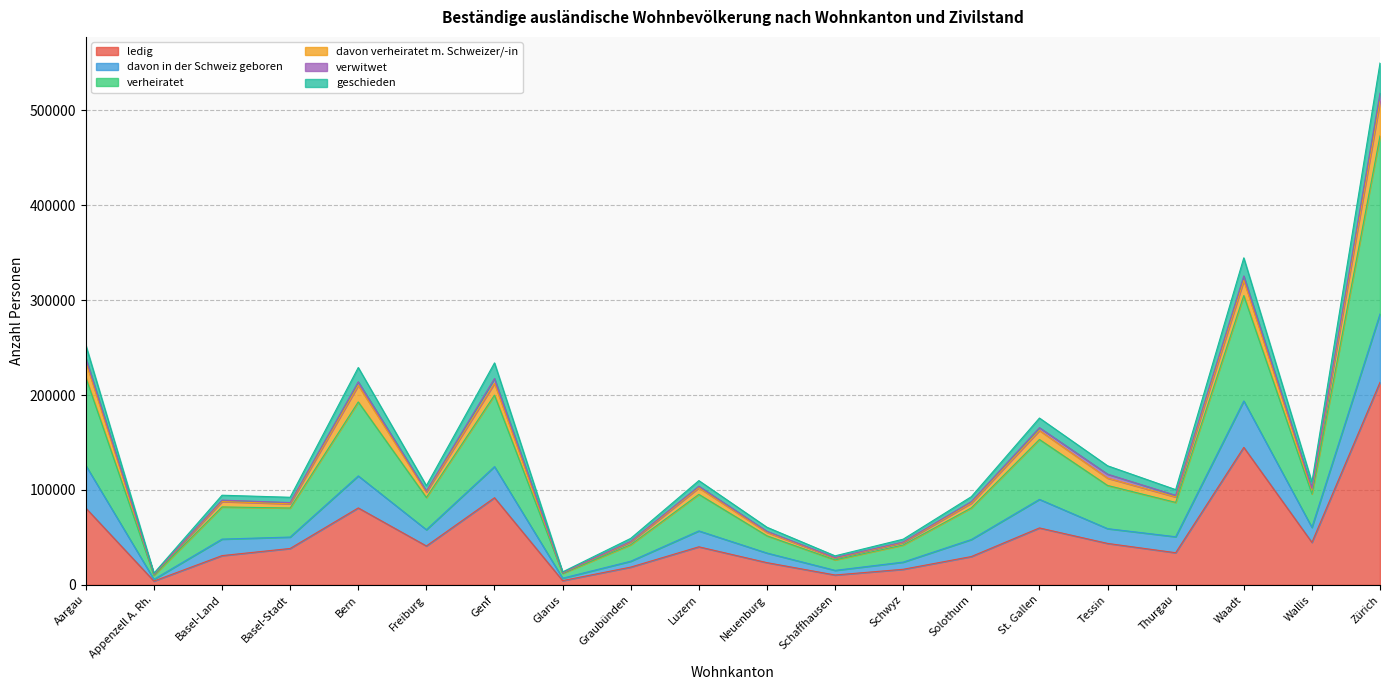

The value of ledig at Basel-Land is 54191. True or false?

False